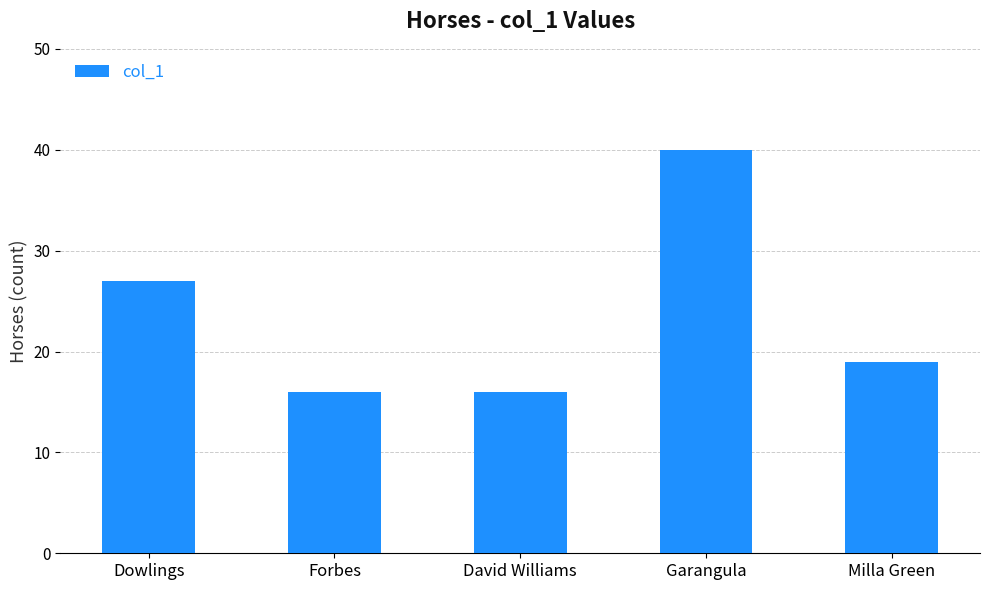

Between Milla Green and Dowlings, which is larger?

Dowlings